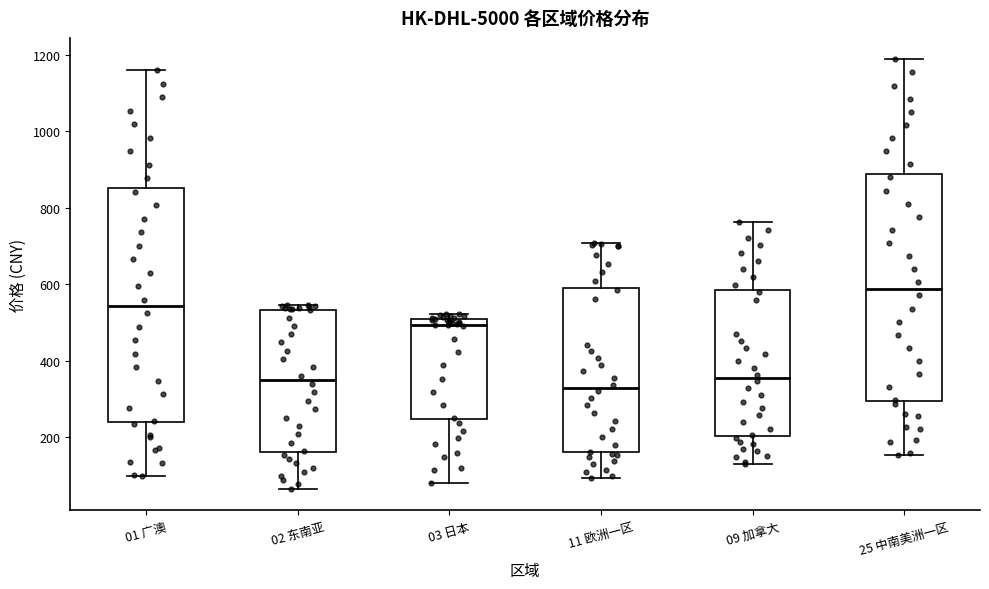

Where is the lower edge of the box for 09 加拿大 on the y-axis? The values are not printed on the chart, so give them approximately, as read against the axis.

200